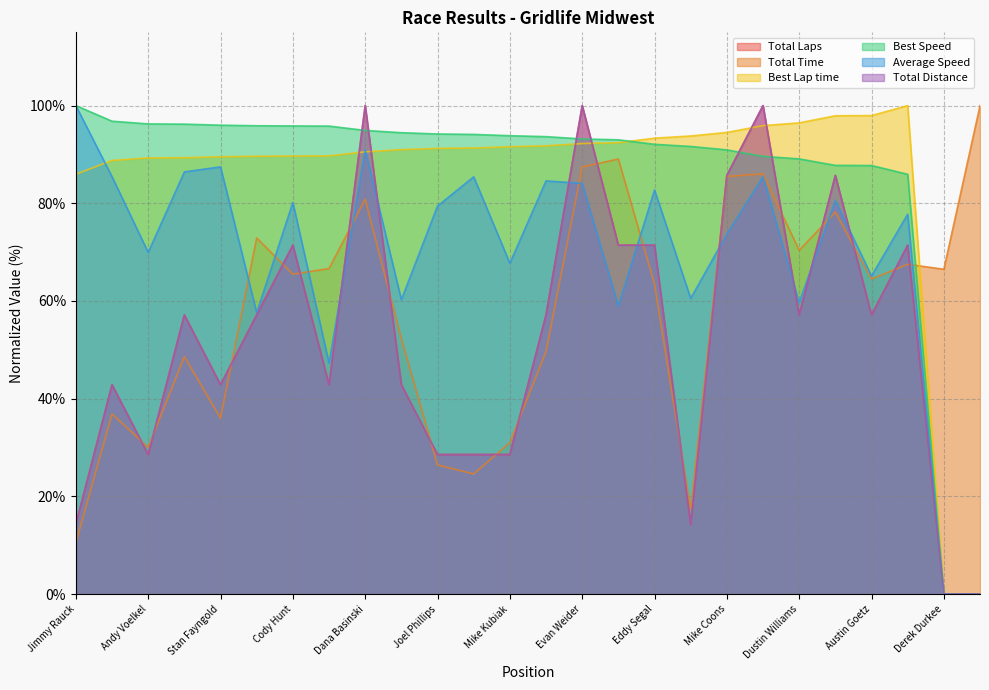

List the series in order of their peak value, highest first.

Total Laps, Total Time, Best Lap time, Best Speed, Average Speed, Total Distance